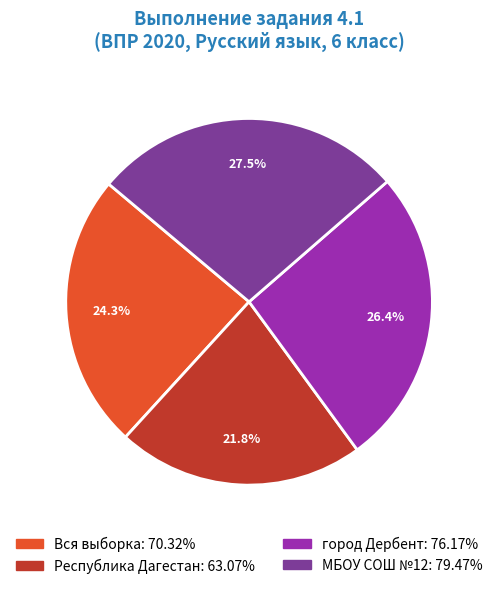

What percentage is the Вся выборка slice, to the nearest percent?

24%